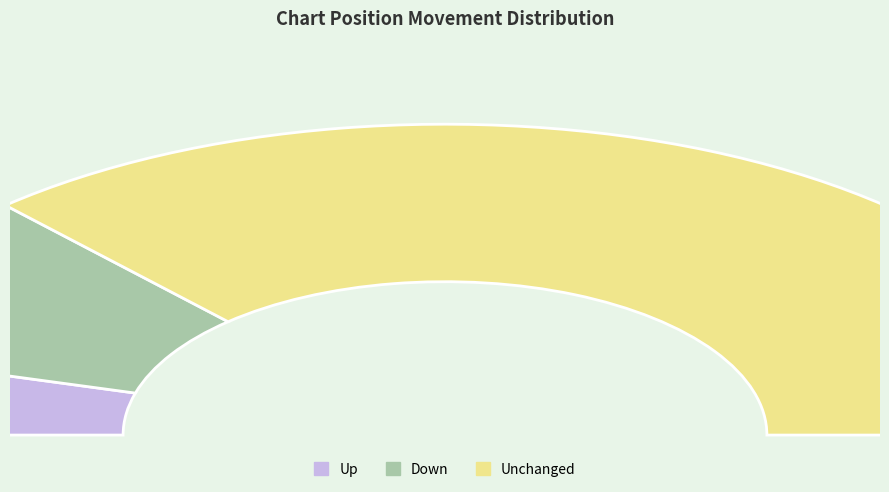

What is the majority slice?

-